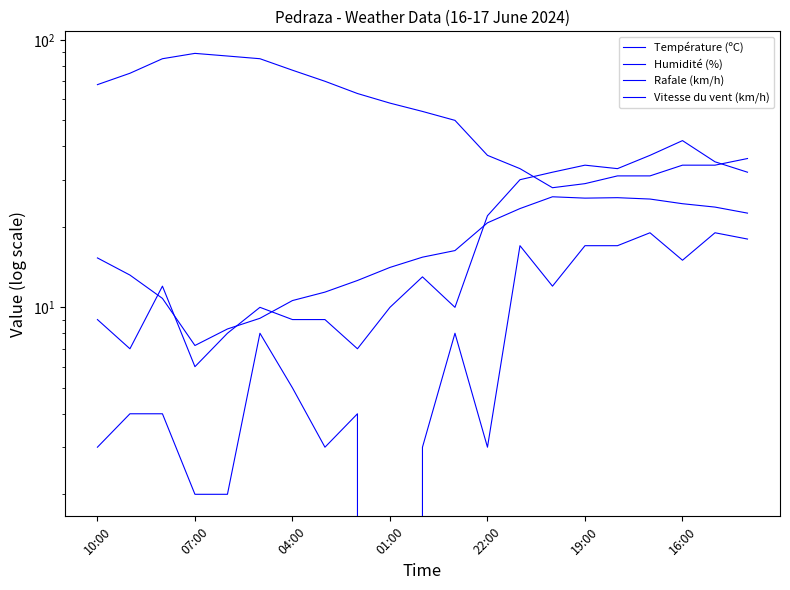

True or false: Vitesse du vent (km/h) and Rafale (km/h) cross at least once.

False